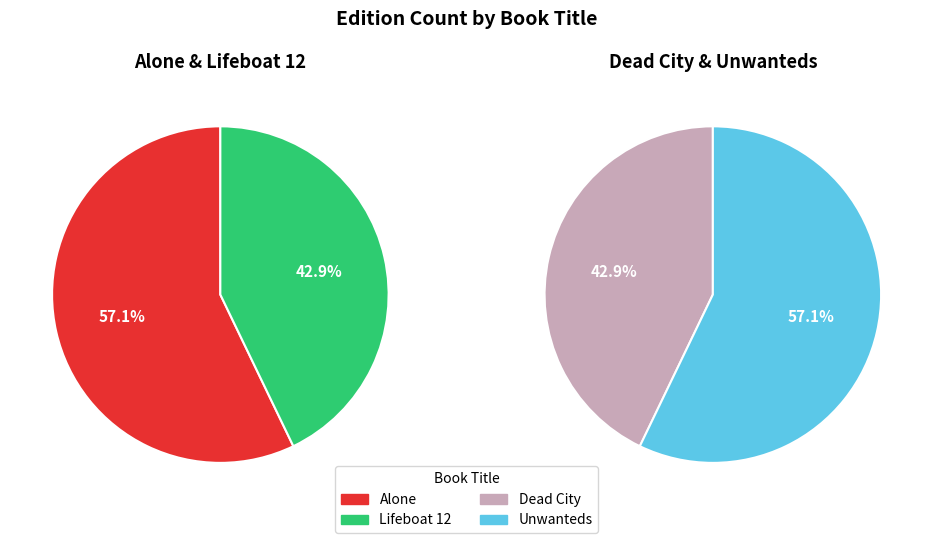

How many segments does this pie chart have?

4